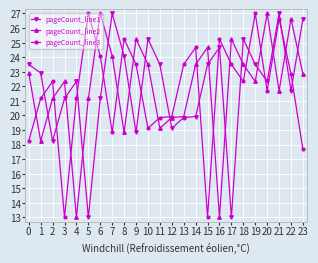

Which series changed the most between 5 and 16?

pageCount_line1